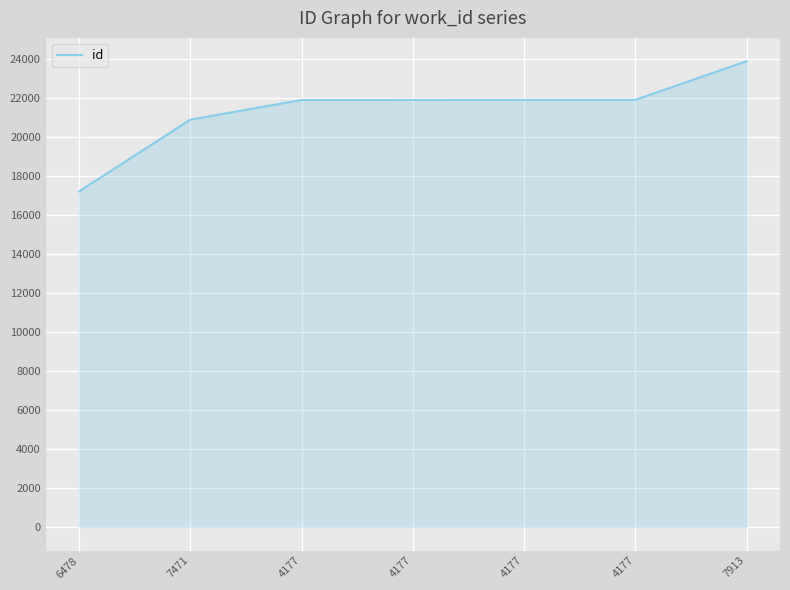

List the labels in order of value, largest first.

7913, 4177, 4177, 4177, 4177, 7471, 6478